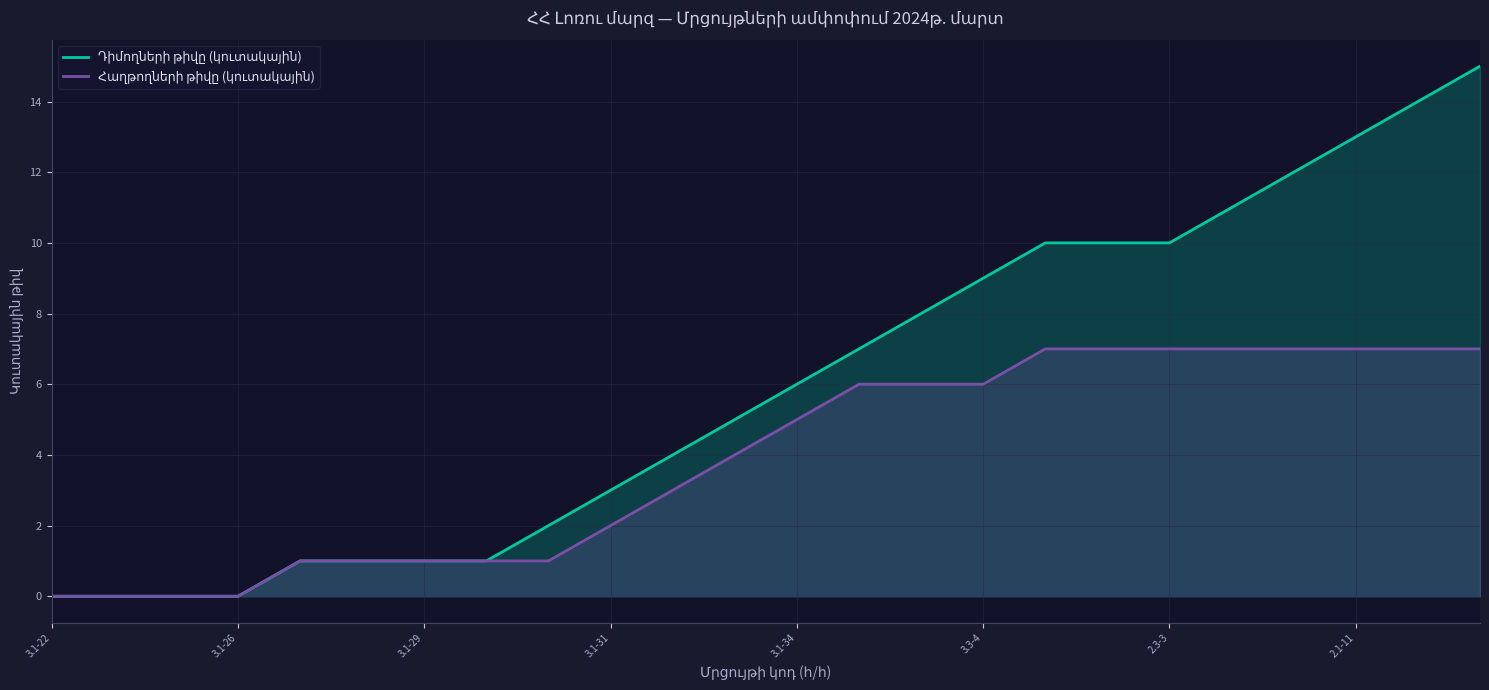

What is the maximum value shown in the chart?

15